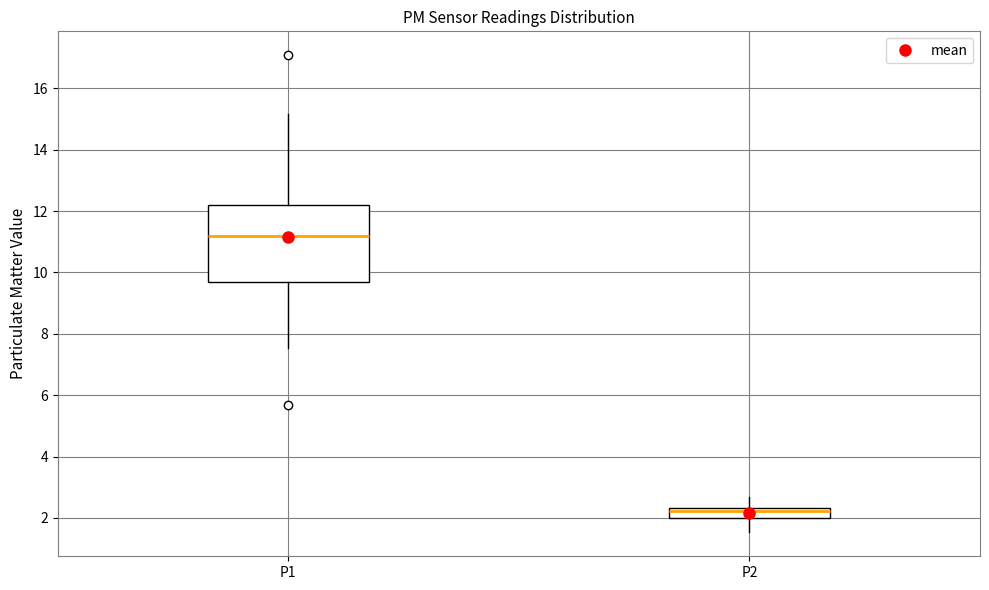

Comparing the boxes themselves (not the whiskers), which one is the tallest?

P1